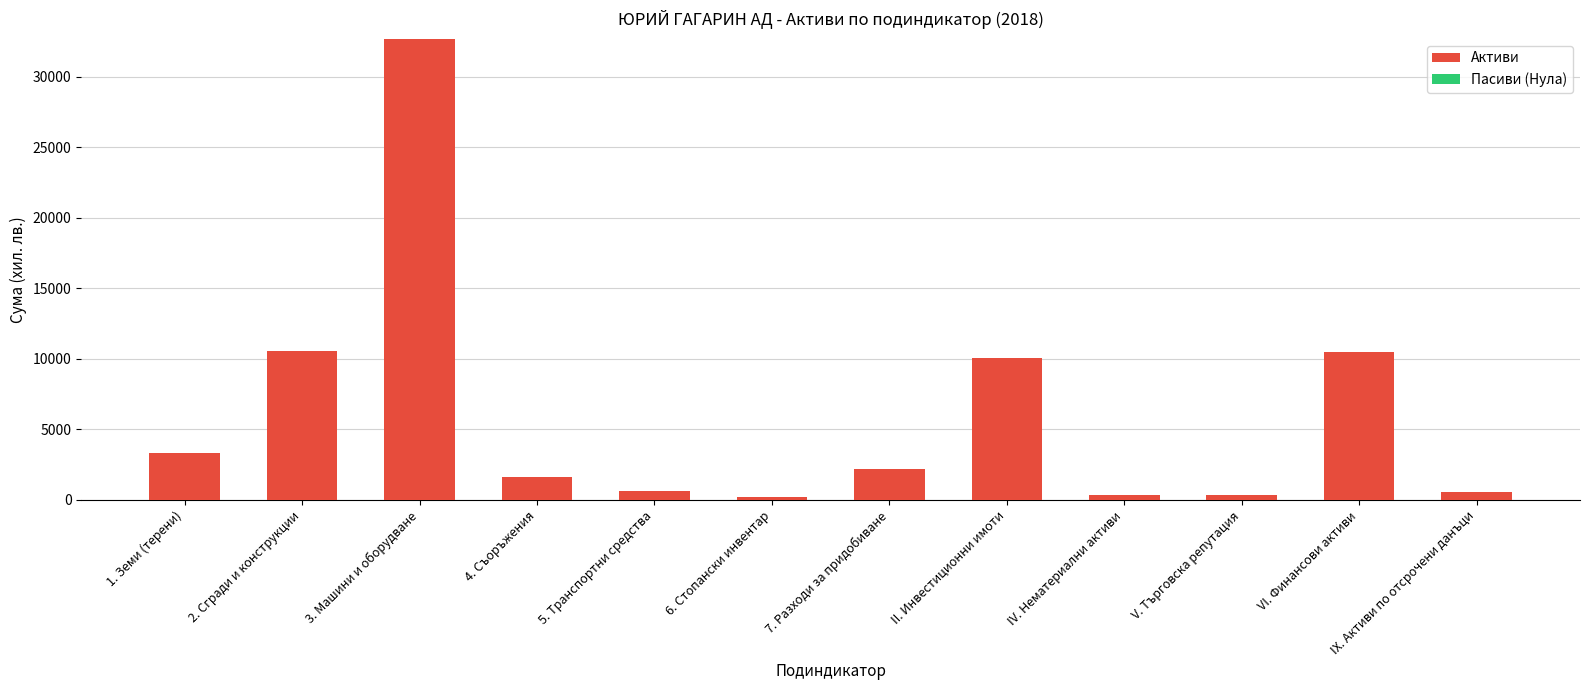

What is the ratio of the value at 7. Разходи за придобиване to the value at 4. Съоръжения?

1.3